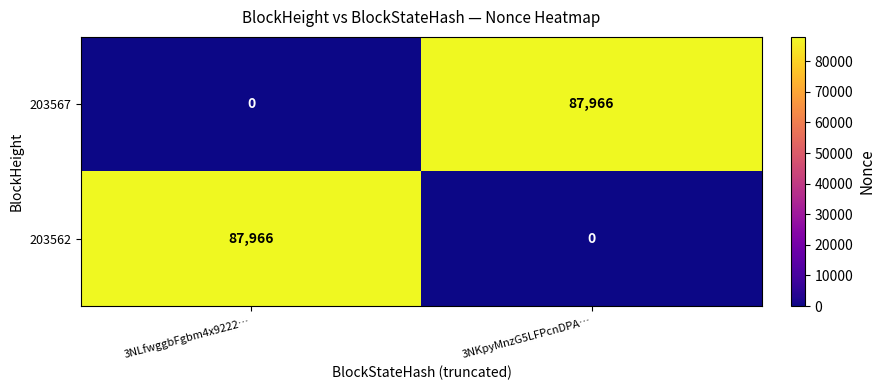

How many distinct data groups are displayed?

2